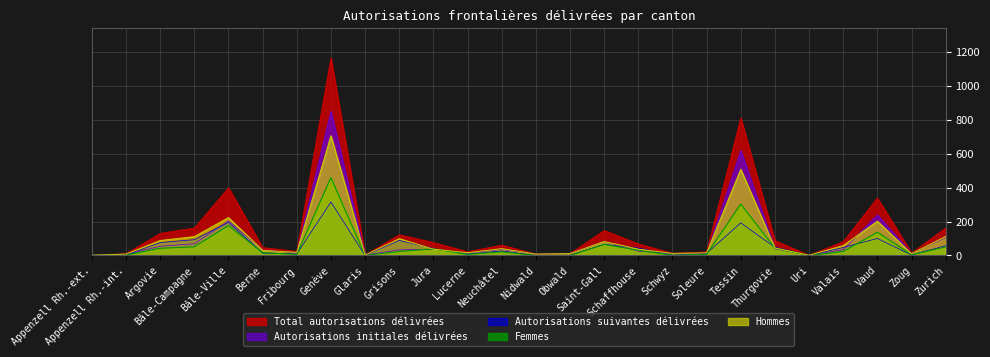

The value of Total autorisations délivrées at Glaris is 2. True or false?

True